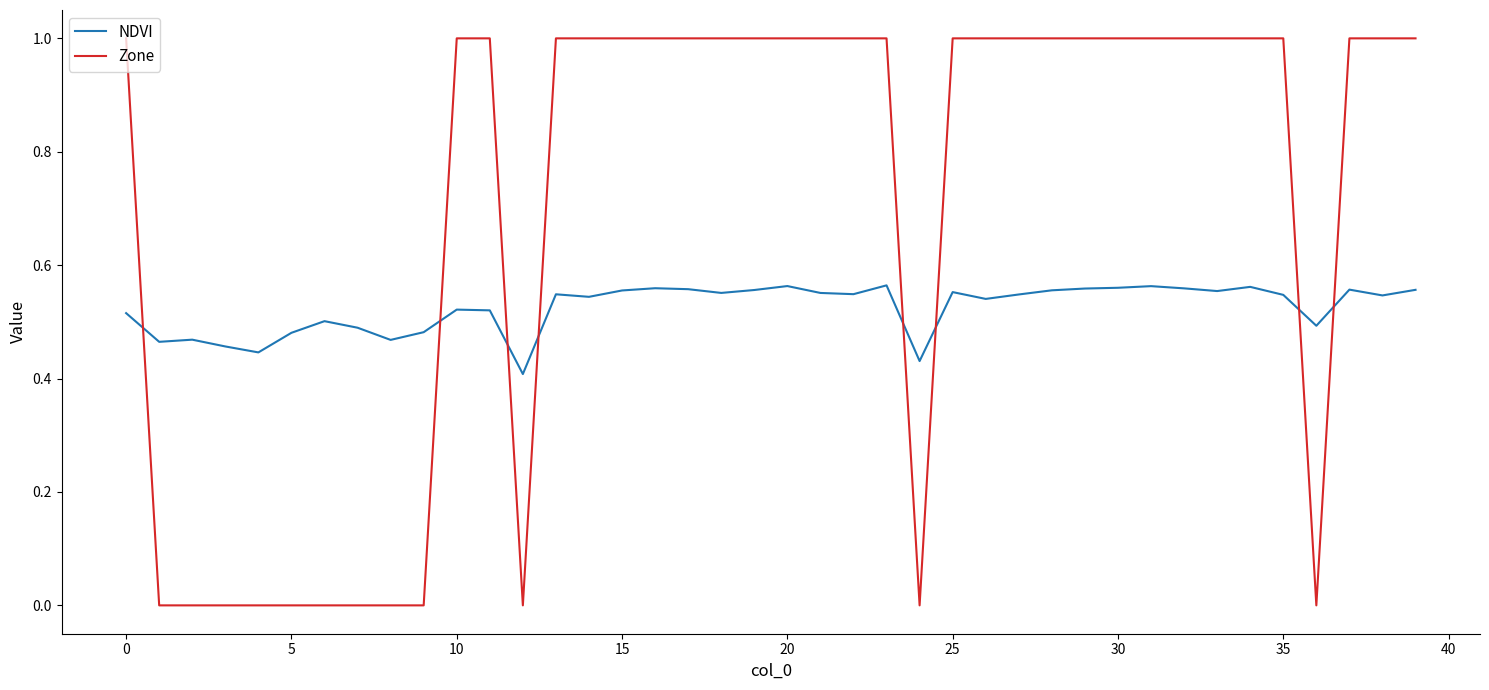

Which series has the largest total across all categories?

Zone